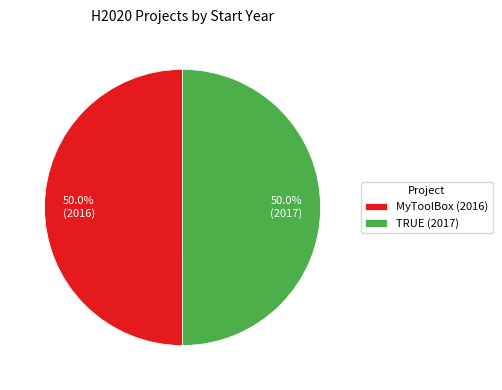

Approximately how many times larger is the value at MyToolBox (2016) compared to TRUE (2017)?

1.0